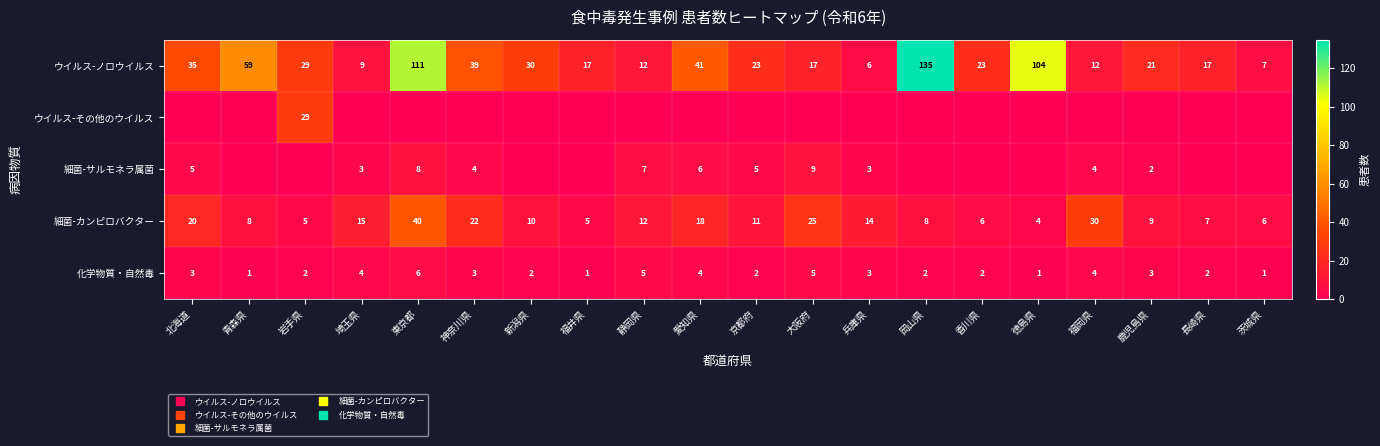

At which category does the chart reach its peak across all series?

岡山県